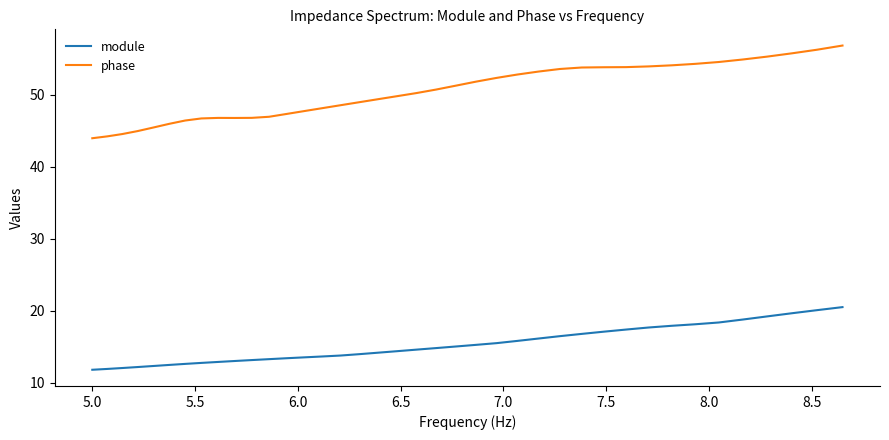

Rank the series by their maximum value, from highest to lowest.

phase, module